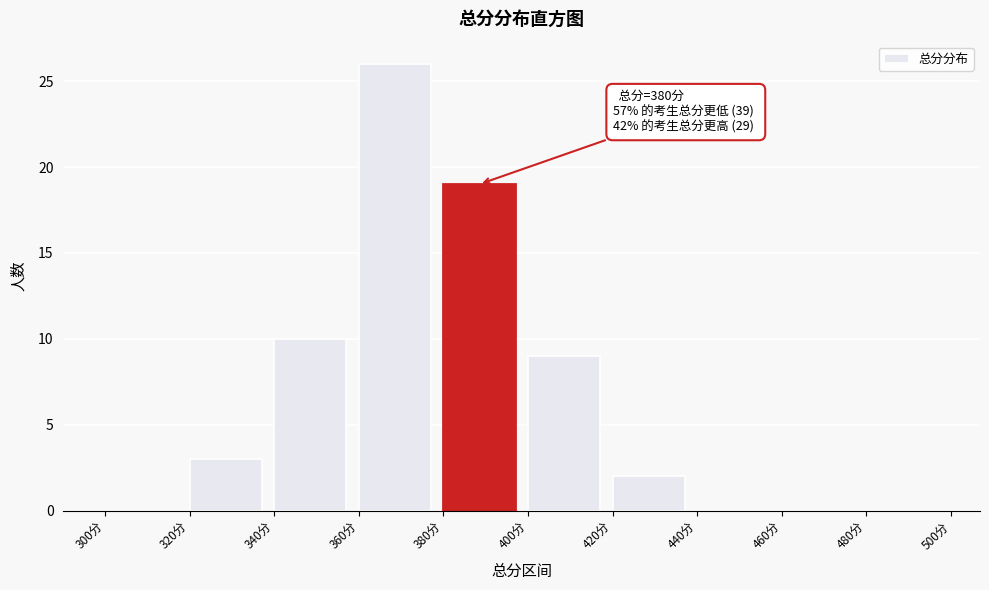

Which range on the x-axis has the tallest bar?

360 to 380